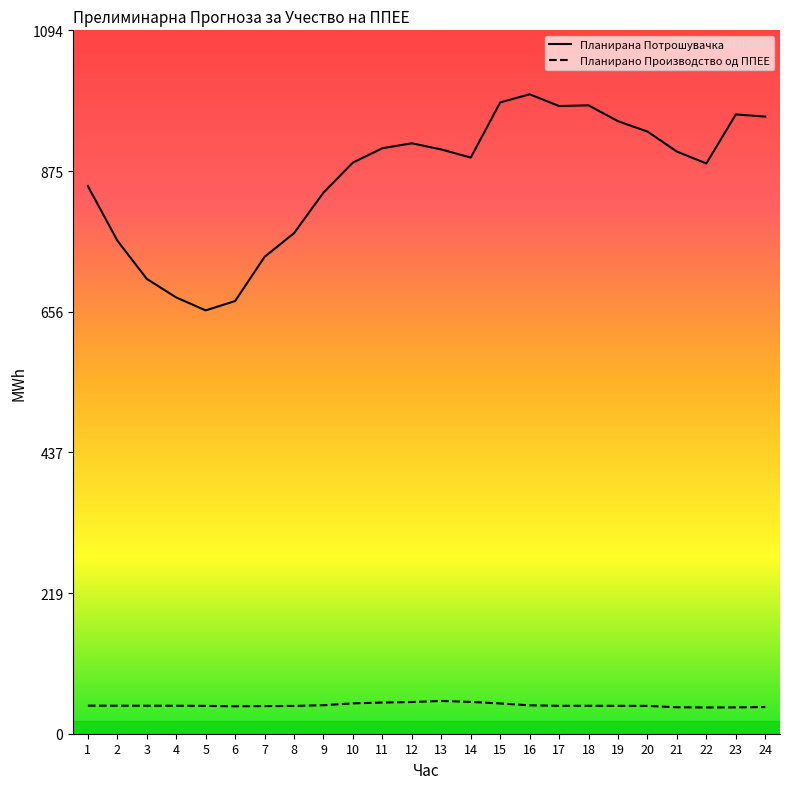

Is this an area chart (filled region under the line)?

No